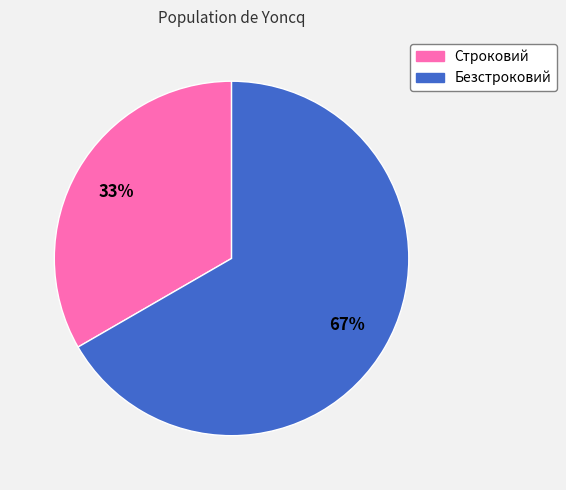

Does any single category account for the majority?

Yes